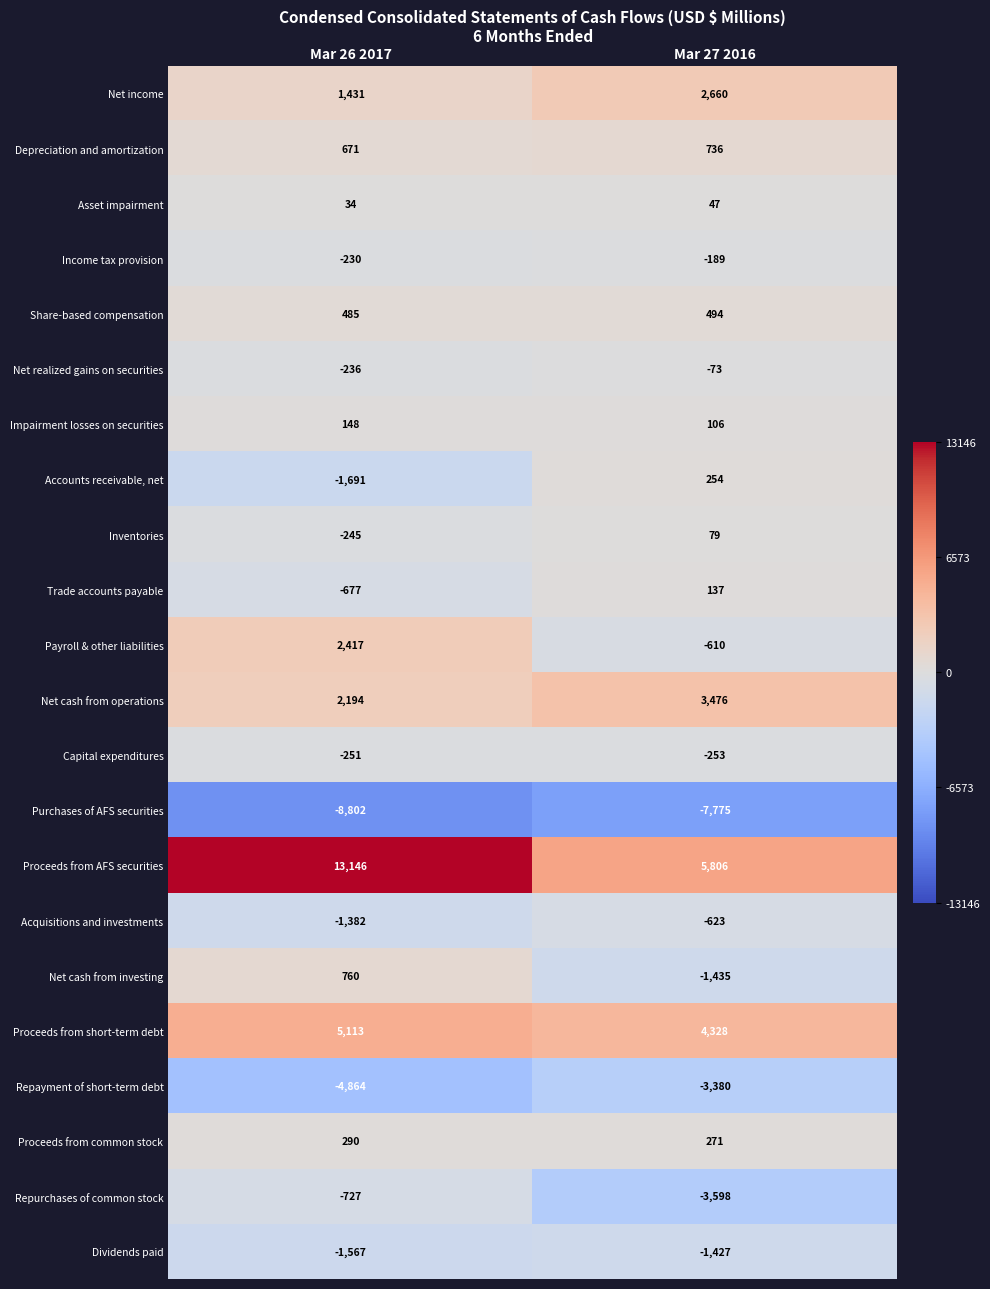

Which series has the largest range (max minus min)?

Proceeds from AFS securities